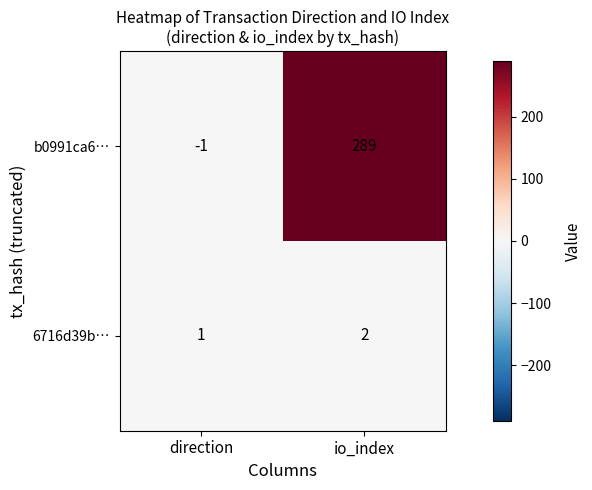

What is the sum of the 6716d39b… values at direction and io_index?

3